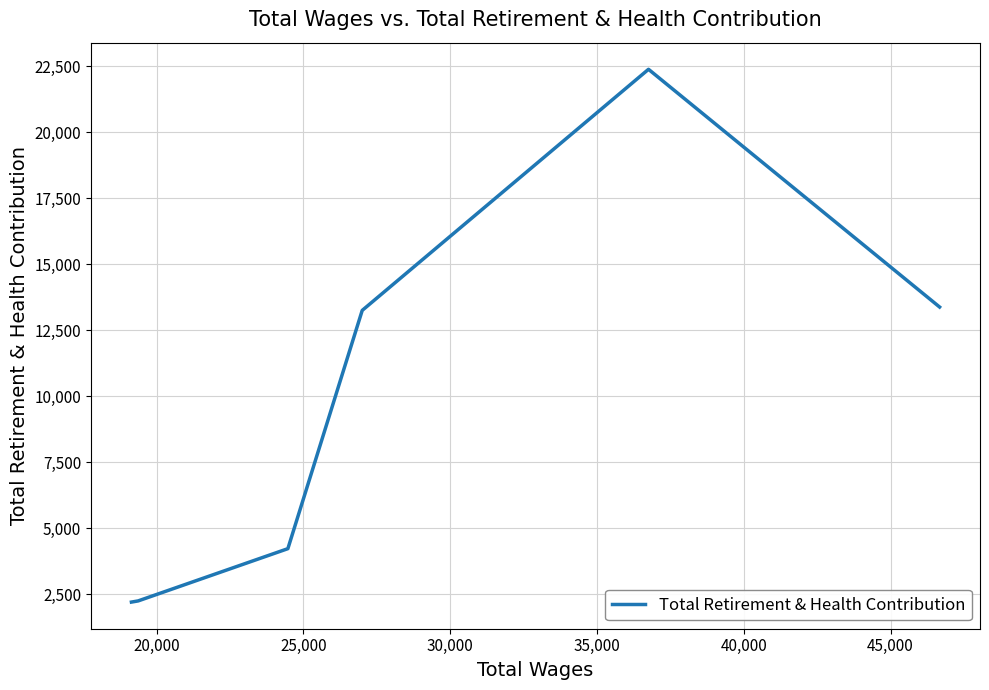

What is the difference between the second highest and second lowest values?

11135